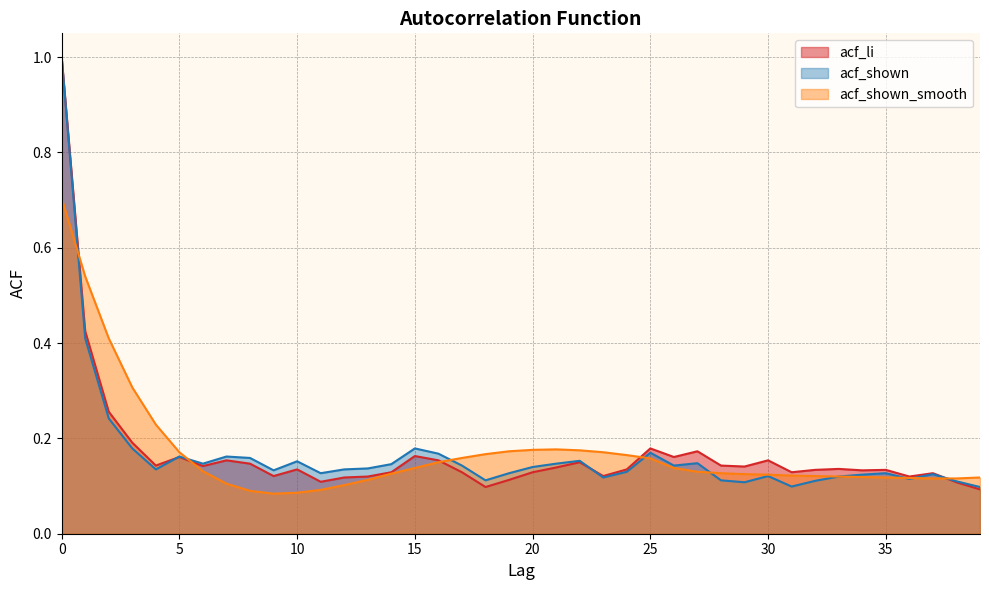

Where do acf_shown_smooth and acf_li first cross each other?

0 and 1